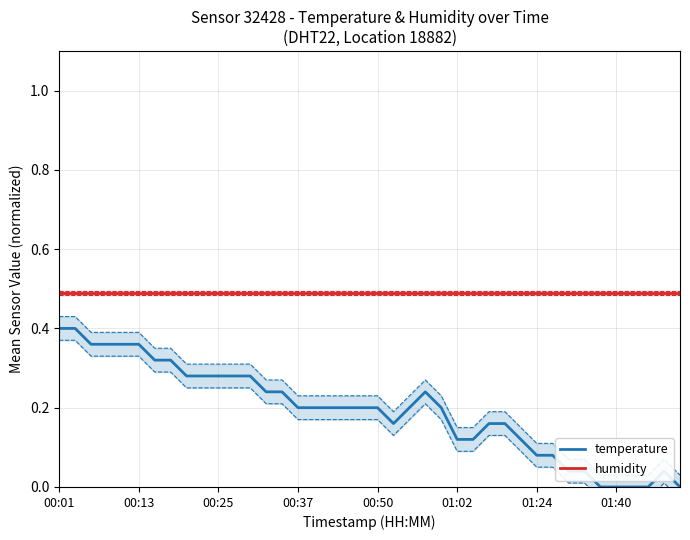

True or false: humidity and temperature intersect in this chart.

False